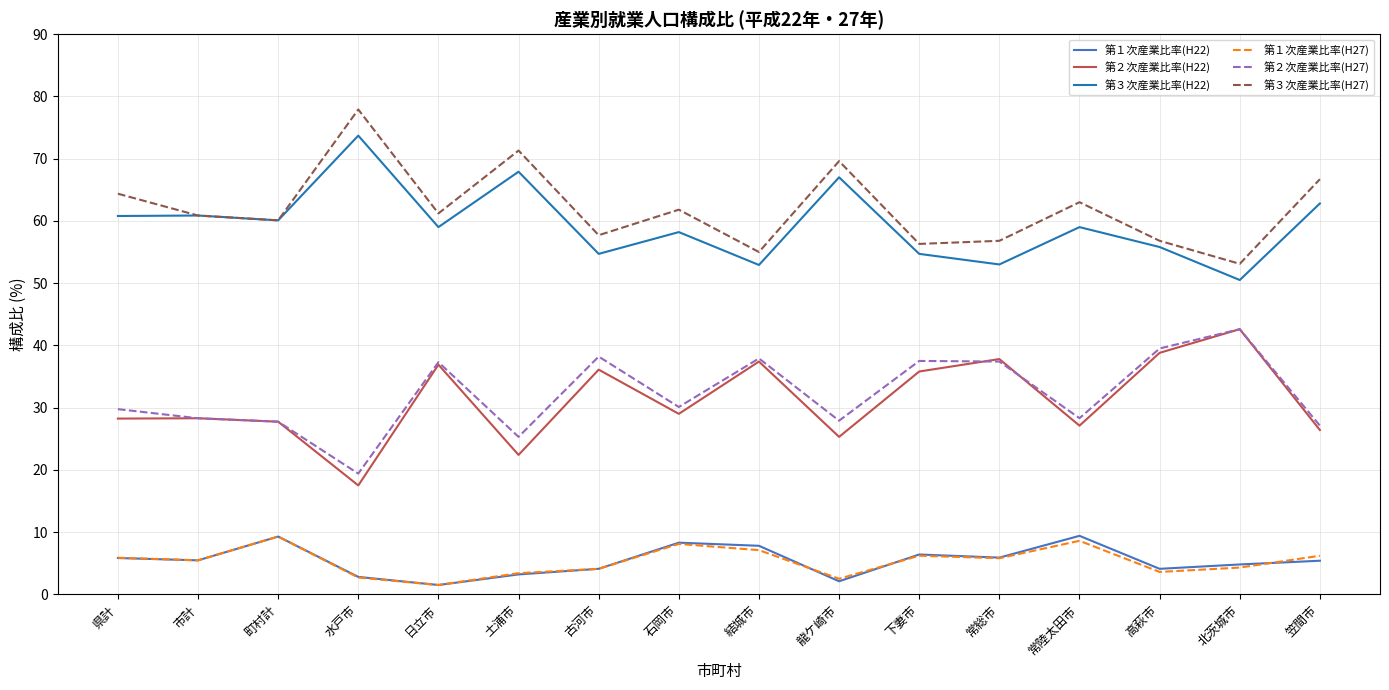

What position from the left is 石岡市?

8